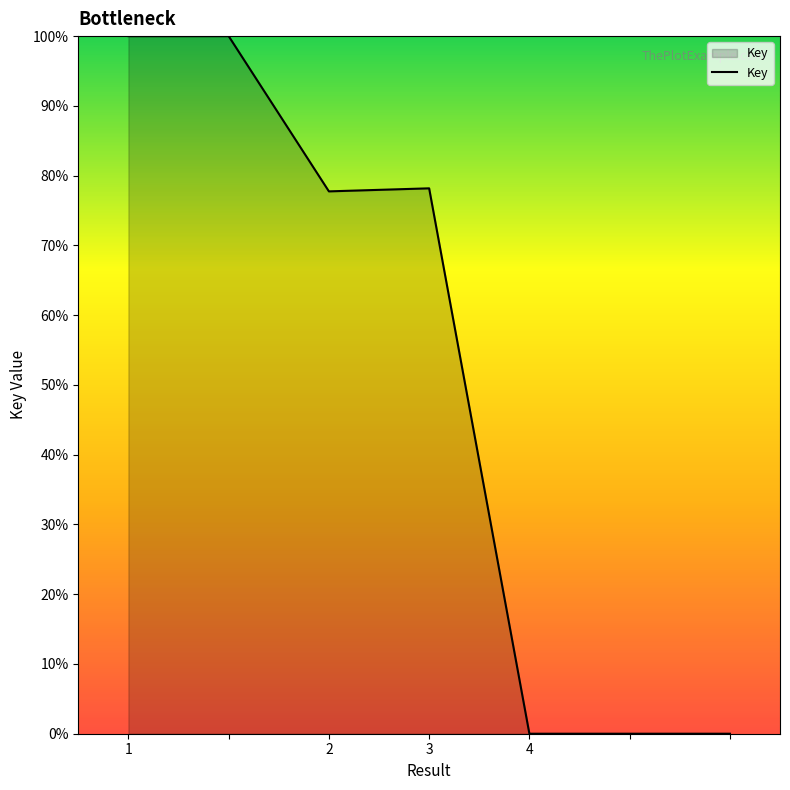

What is the greatest value displayed?

100.0